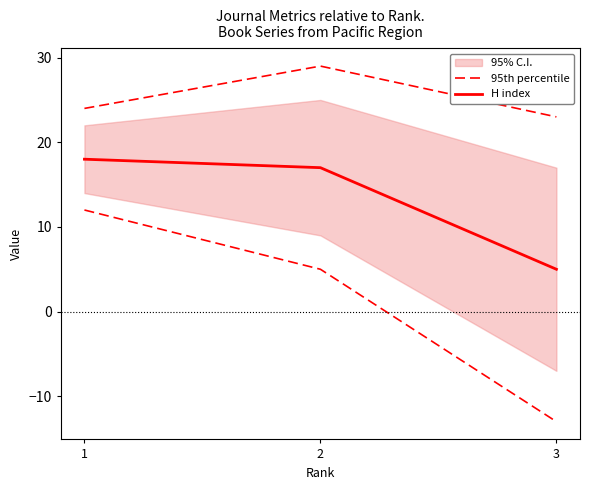

What is the minimum value shown in the chart?

5